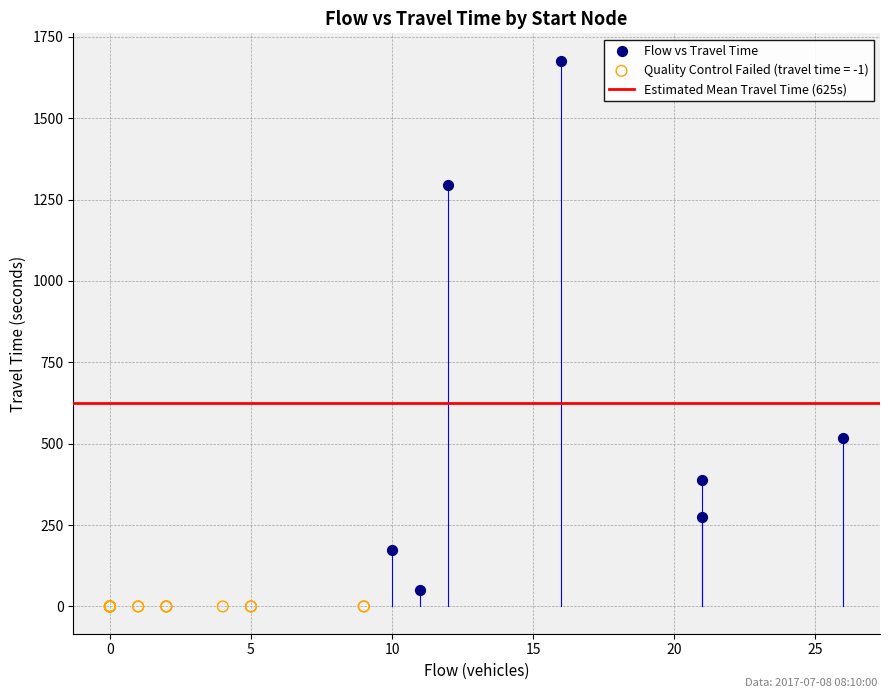

Which series contains the highest Y value?

Flow vs Travel Time